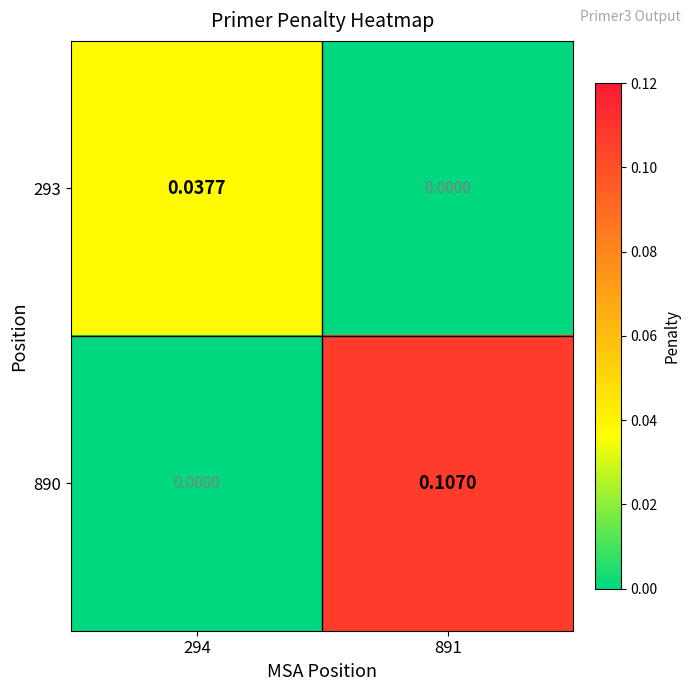

Is the value of 293 at 294 greater than the value of 890 at 294?

Yes